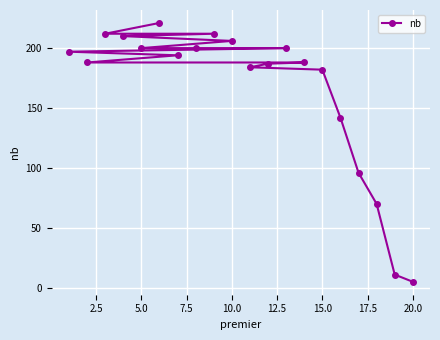

What is the difference between the second highest and minimum values?

207